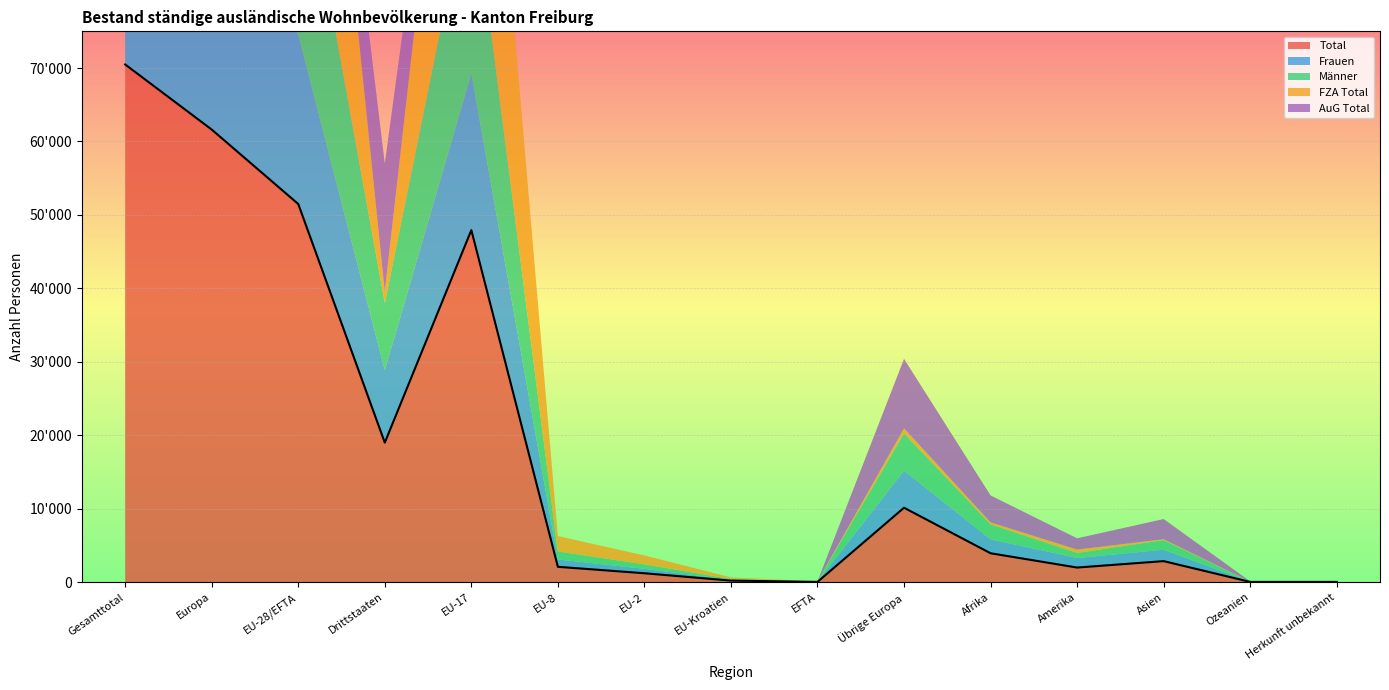

The value of AuG Total at Drittstaaten is 17471. True or false?

True